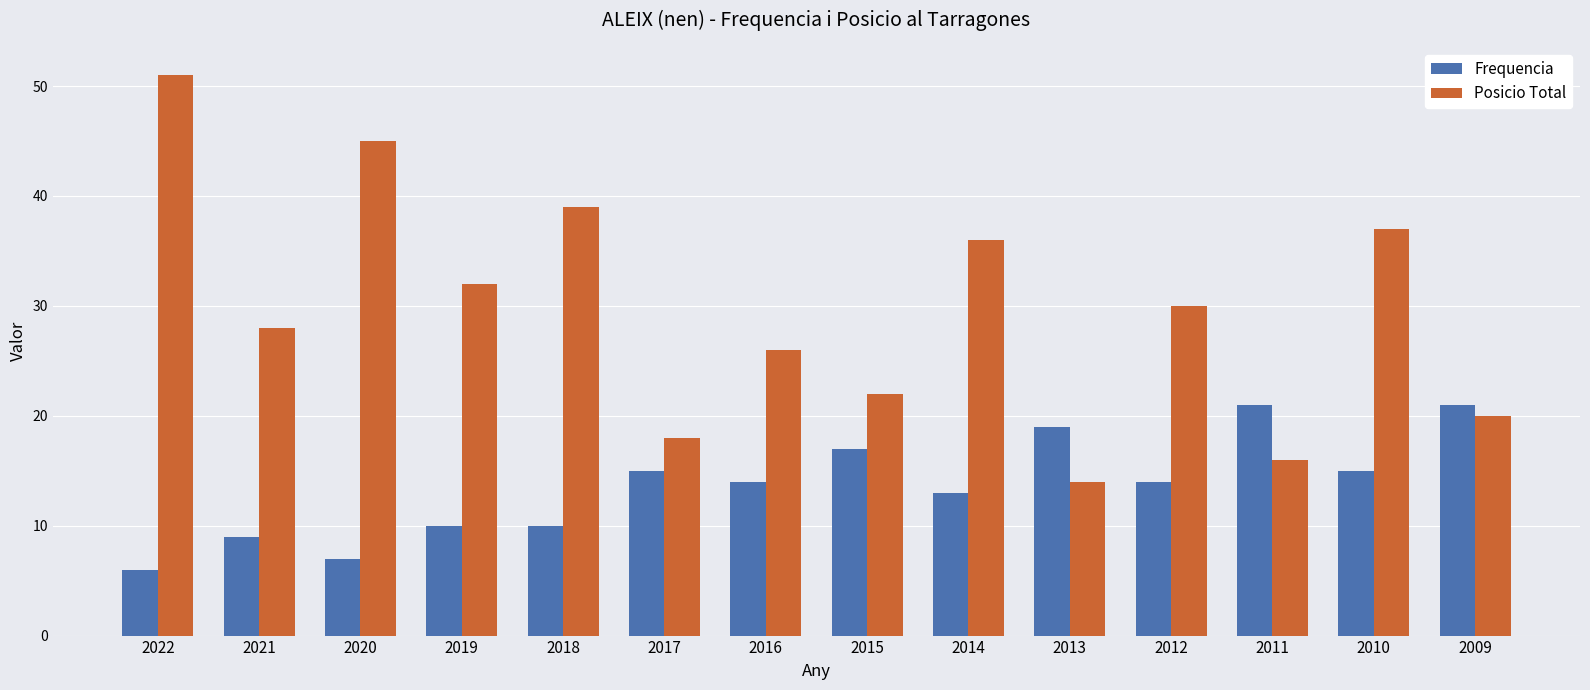

Which category has the lowest value in the Frequencia series?

2022